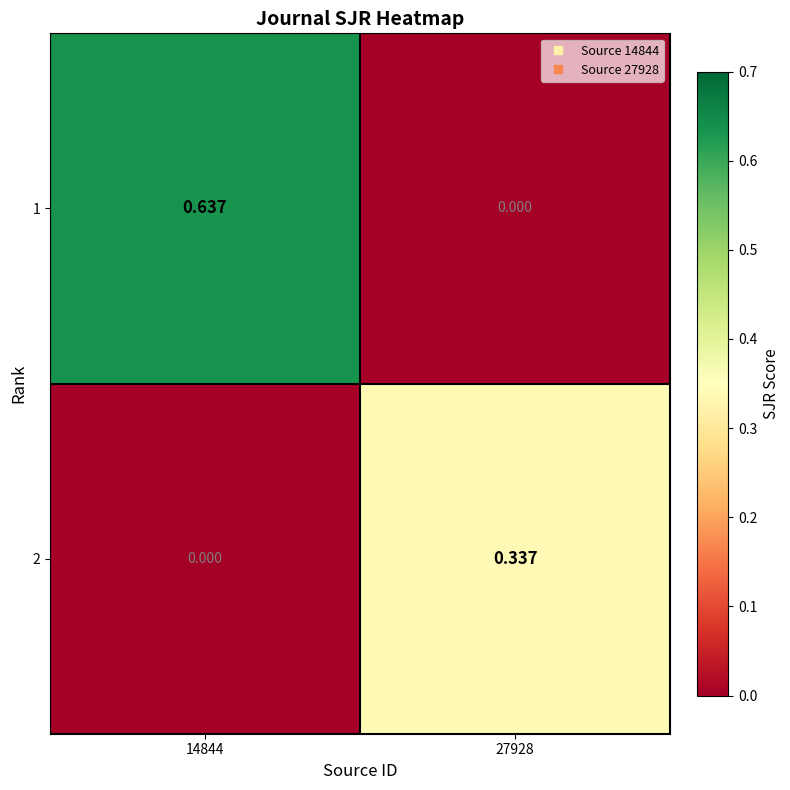

Is the value of 2 at 27928 greater than the value of 1 at 27928?

Yes